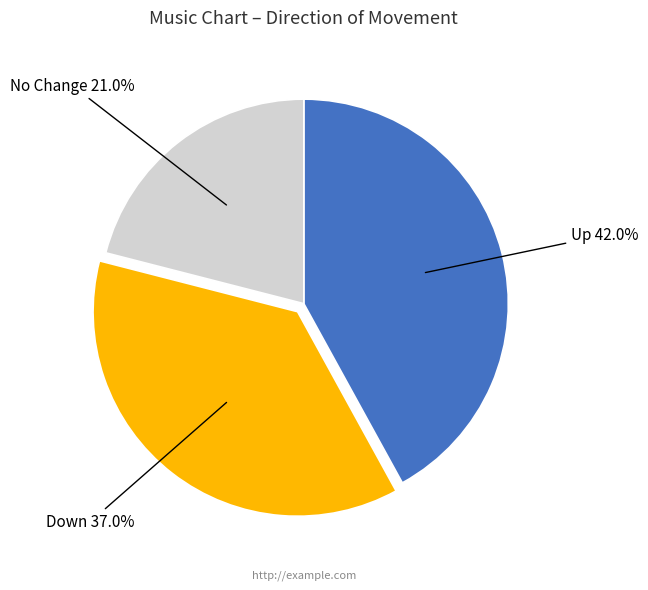

Count the number of slices in the pie.

3